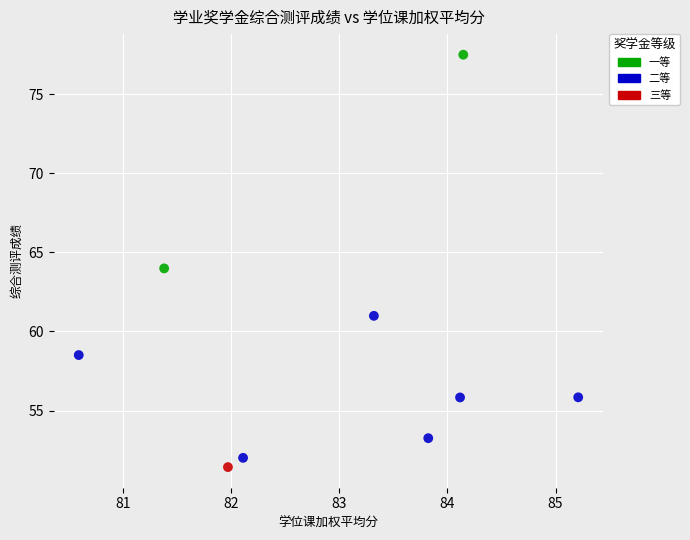

What are all the series names shown in the legend?

一等, 二等, 三等